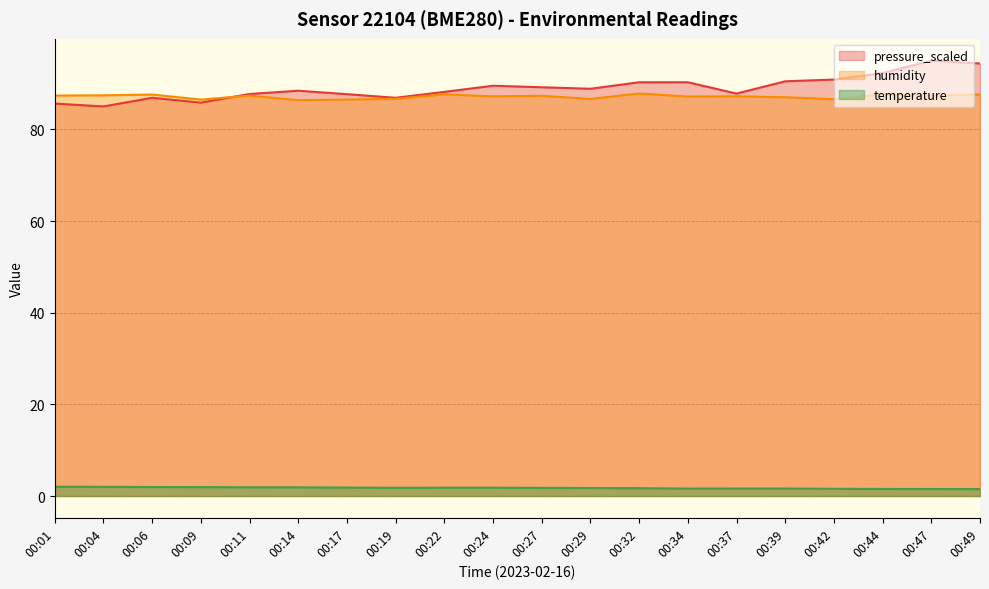

Which series has the largest range (max minus min)?

pressure_scaled